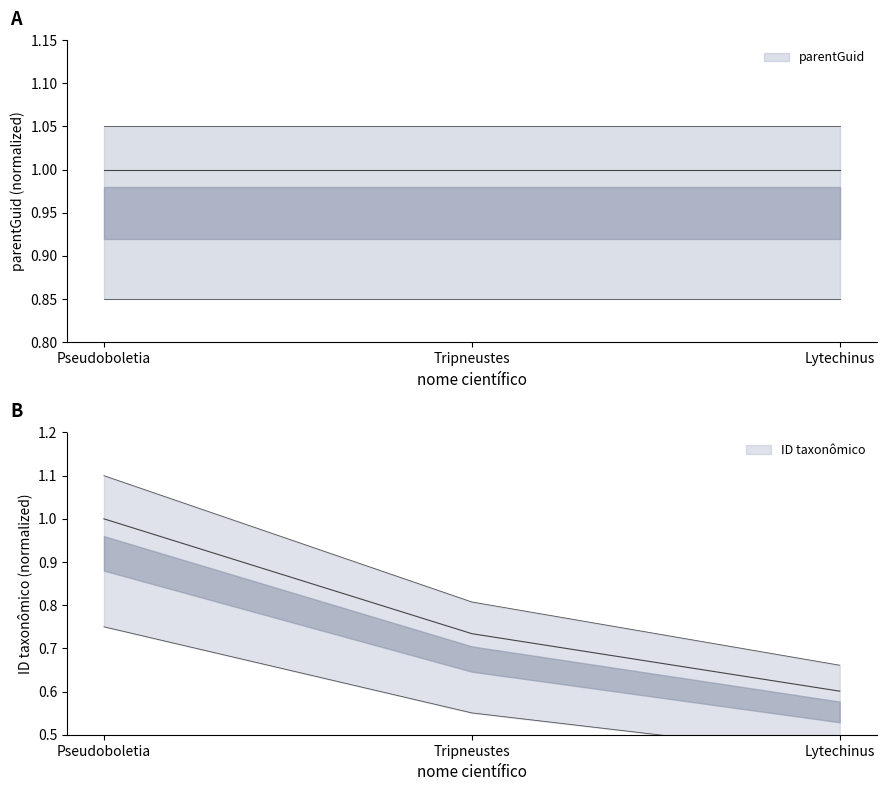

Reading right to left, transcribe all the data shown in this chart.

Lytechinus=0.6	Tripneustes=0.7	Pseudoboletia=1.0